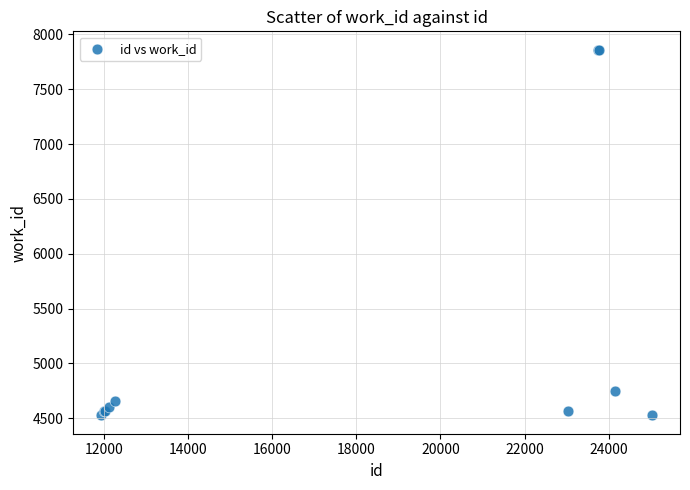

What Y value in the scatter plot is closest to 6193?

4752